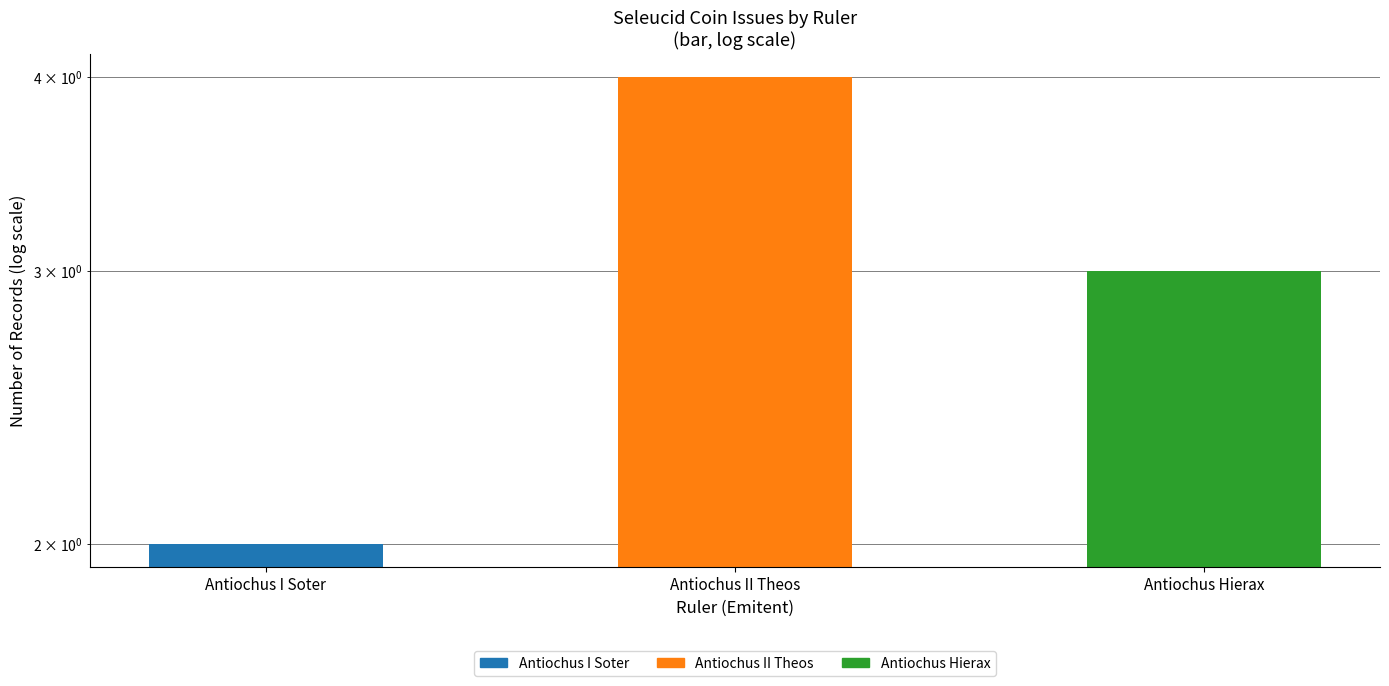

Rank the categories by value from highest to lowest.

Antiochus II Theos, Antiochus Hierax, Antiochus I Soter